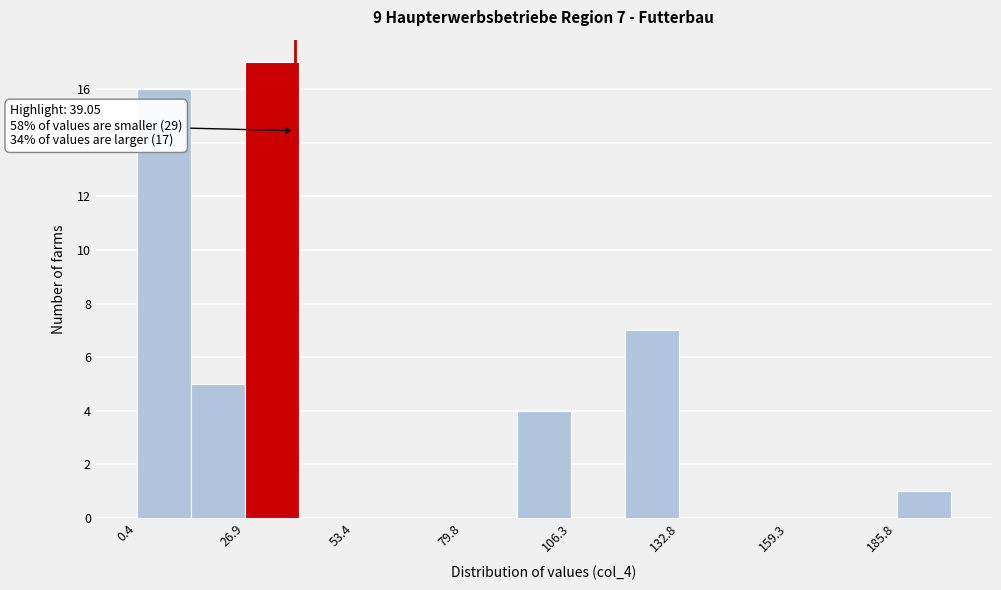

Around what value on the x-axis is the tallest bar? Give the approximate position of its centre, as read against the axis.

35